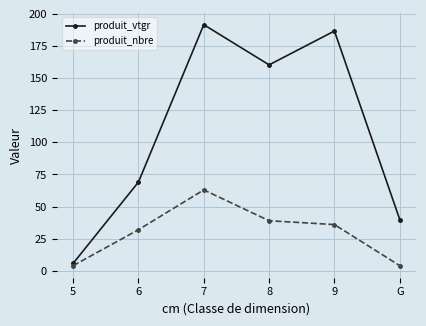

How many categories are shown in the chart?

6